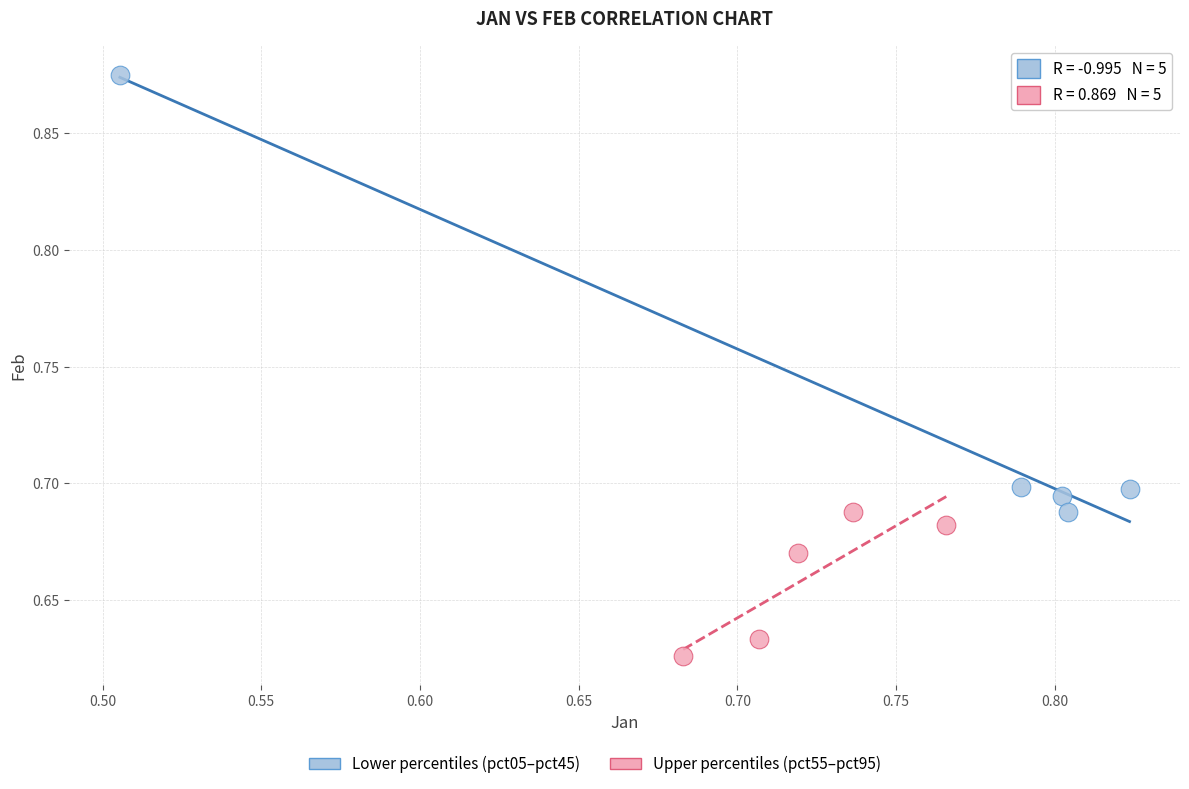

Which series contains the highest Y value?

Lower percentiles (pct05–pct45)